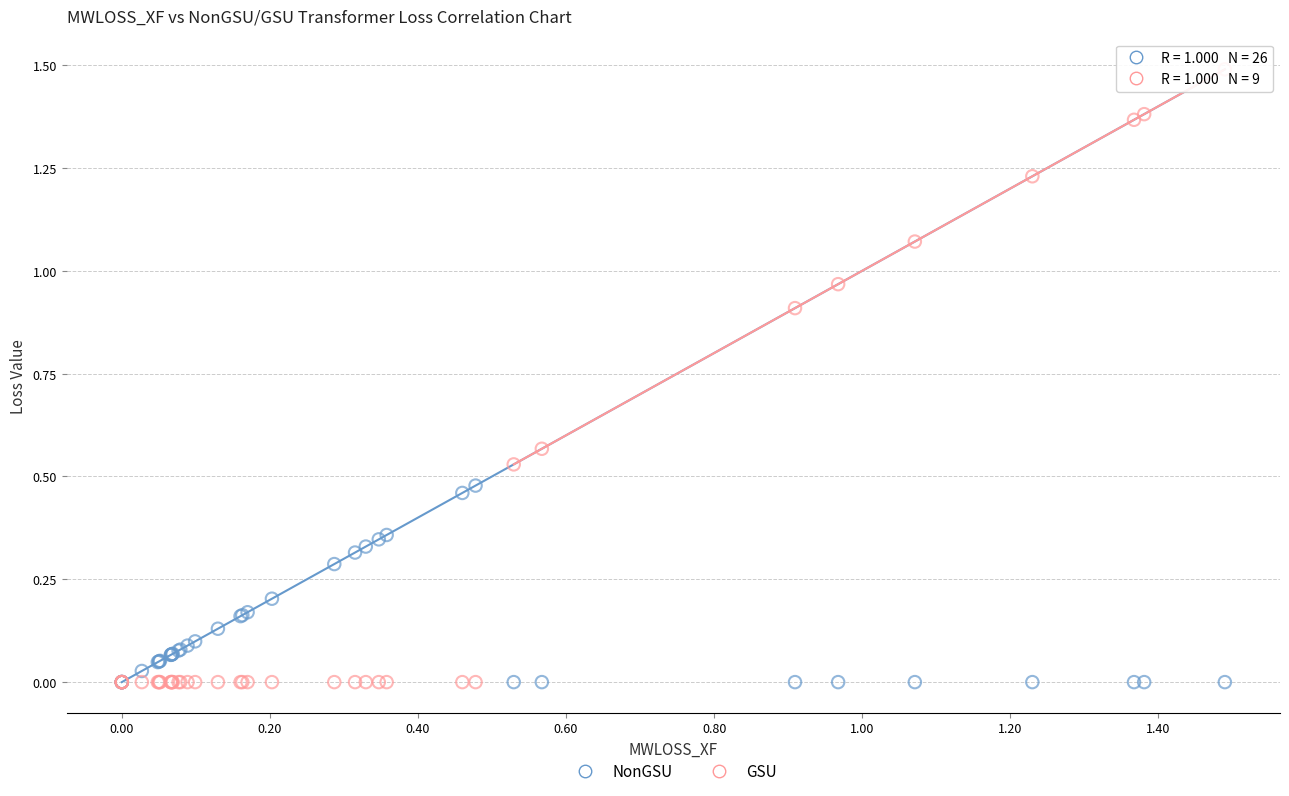

What is the X range (max minus min) for the scatter plot?

1.5